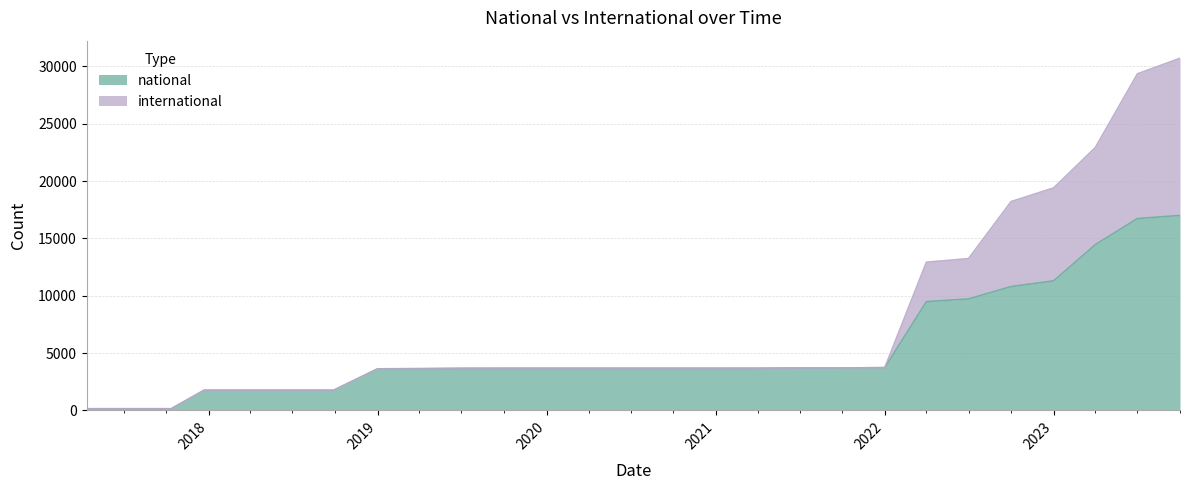

Where does the national series first go above 3671?

2021-04-01